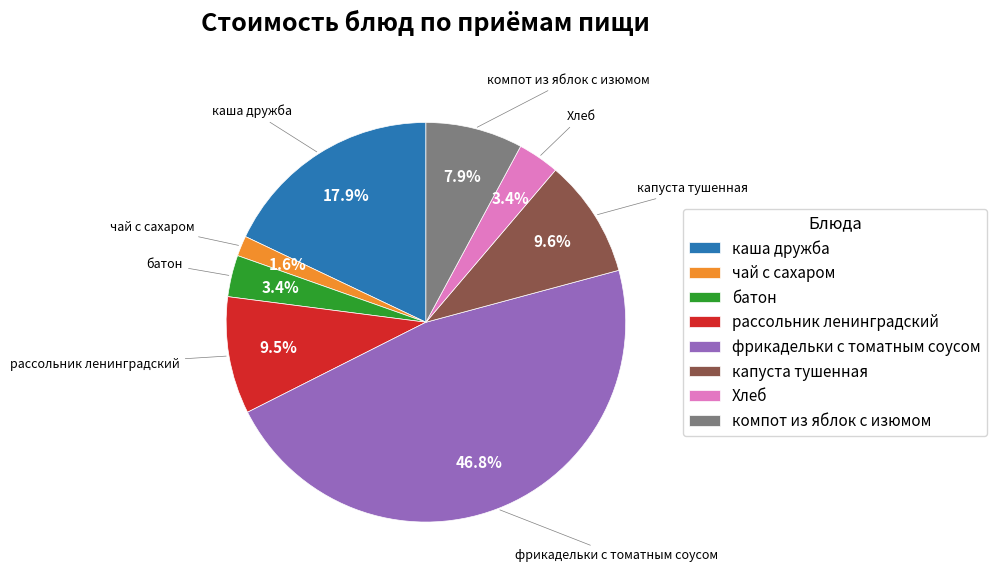

To the nearest percent, what is the difference between the рассольник ленинградский and Хлеб slice percentages?

6%